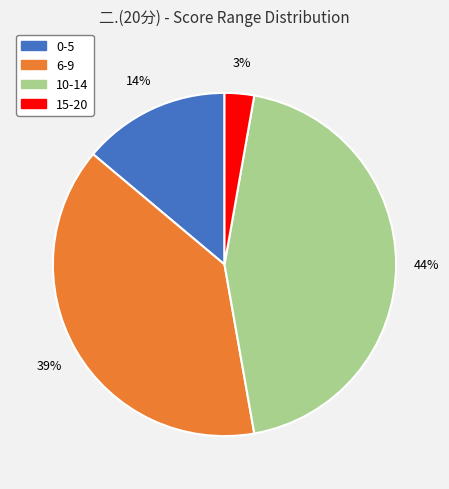

To the nearest percent, what is the average slice percentage?

25%